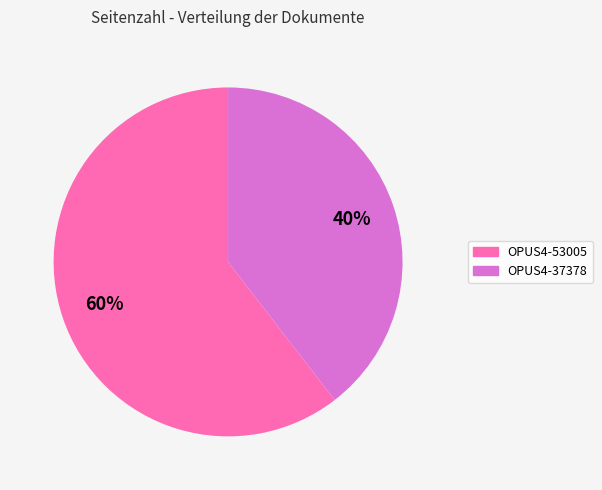

True or false: OPUS4-37378 accounts for 40% of the total.

True